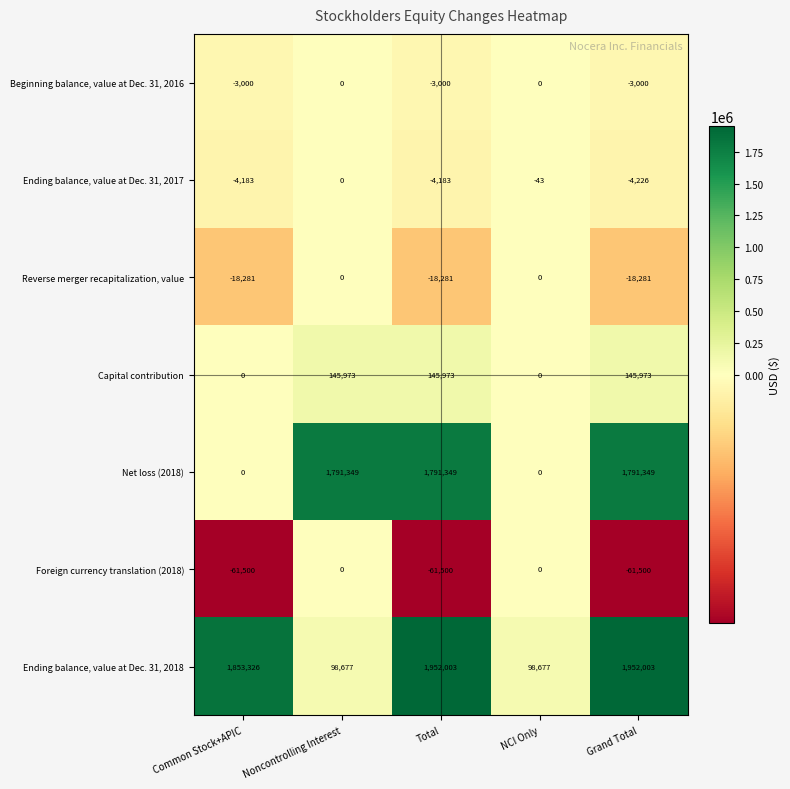

What is the difference between the highest and lowest values at Grand Total?

2013503